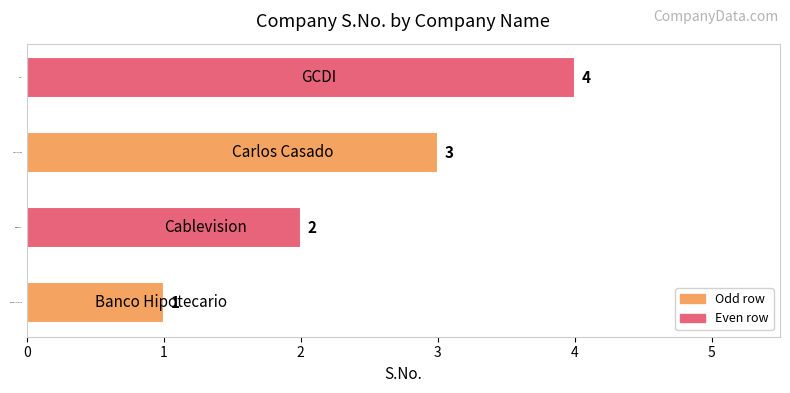

What is the difference between the maximum and minimum values?

3